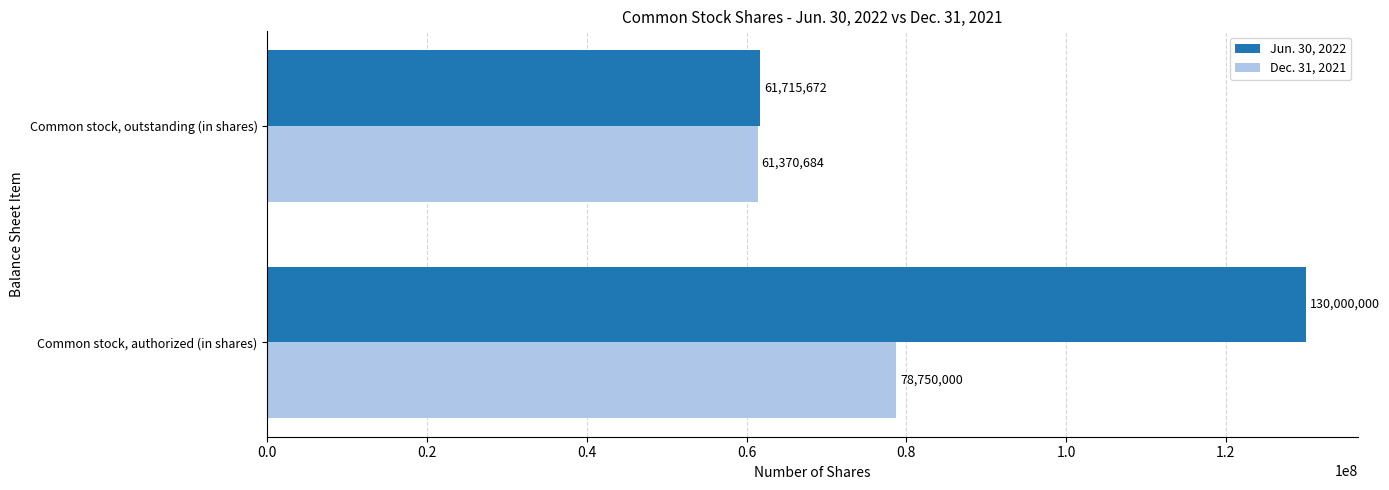

At how many categories does at least one series exceed 82232204?

1